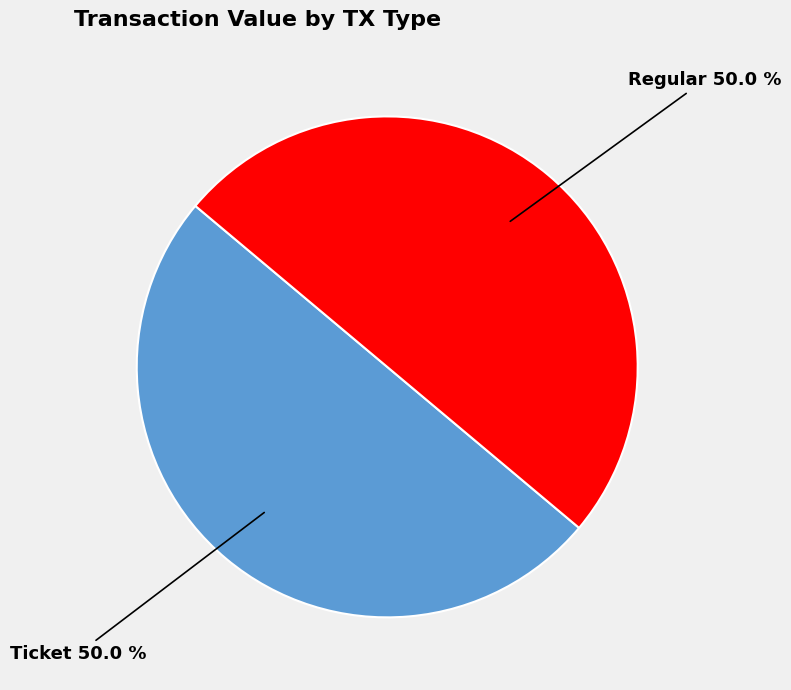

To the nearest percent, what is the difference between the largest and smallest slice percentages?

0%